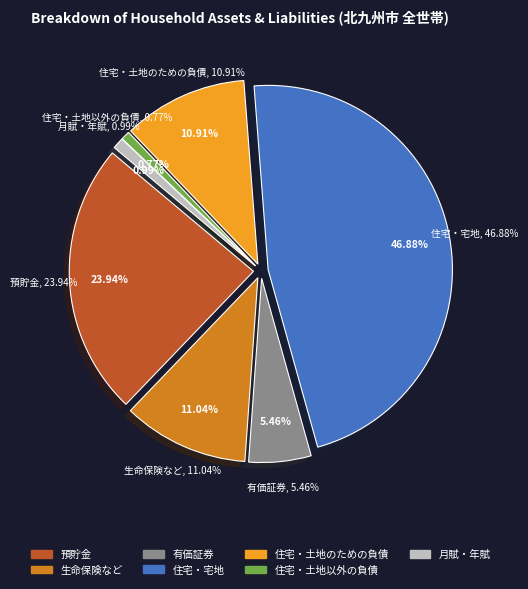

Count the number of slices in the pie.

7